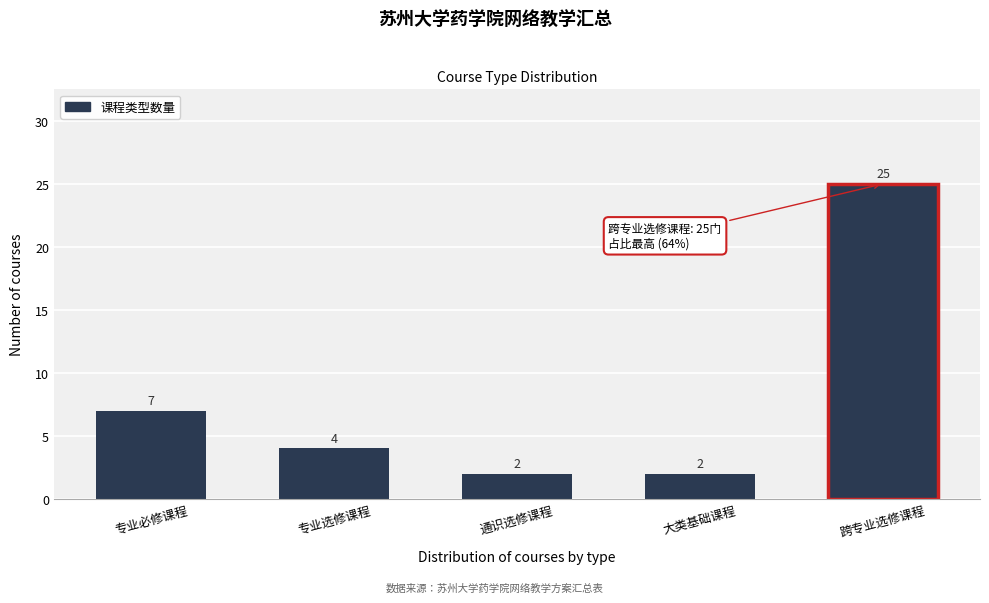

Reading right to left, transcribe all the data shown in this chart.

跨专业选修课程=25	大类基础课程=2	通识选修课程=2	专业选修课程=4	专业必修课程=7